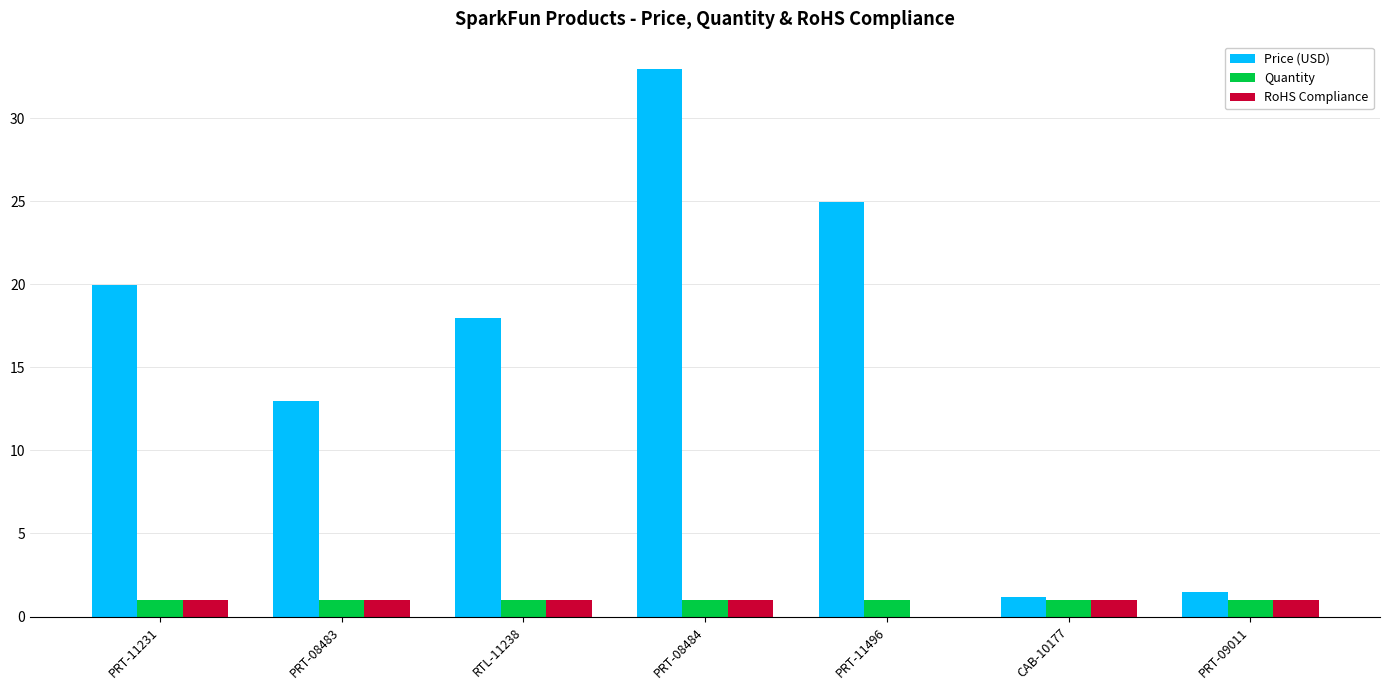

At which category is the sum across all series the highest?

PRT-08484